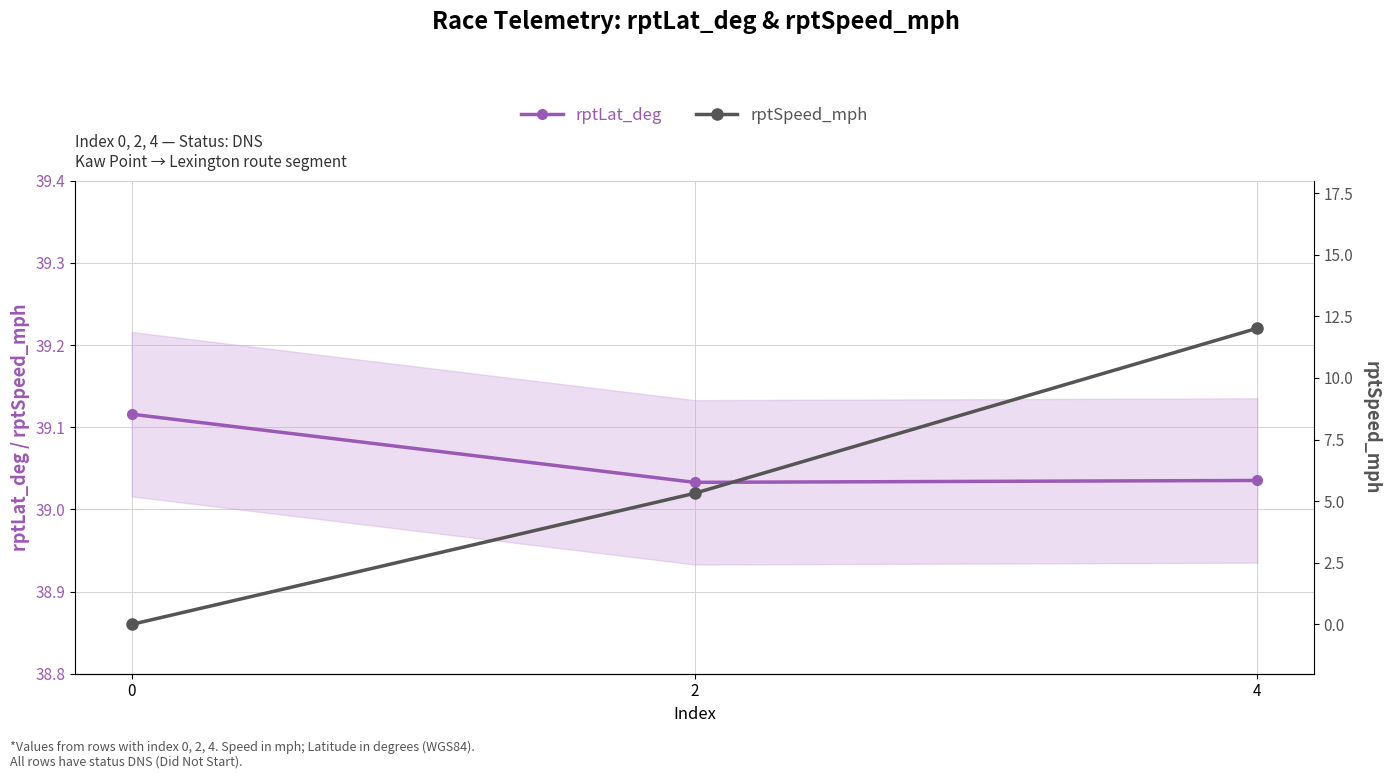

Between 2 and 4, which series saw the biggest shift?

rptSpeed_mph